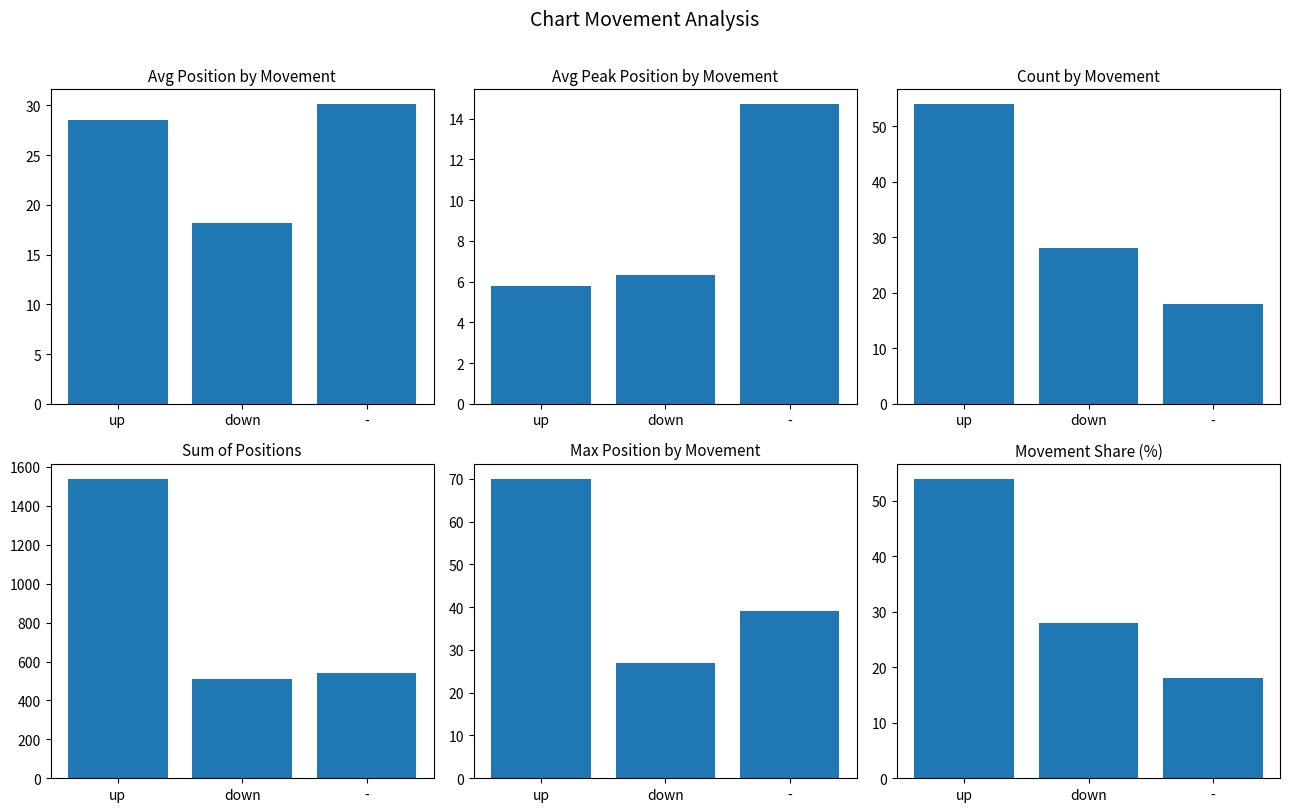

What is the label of the 3rd bar from the left?

-